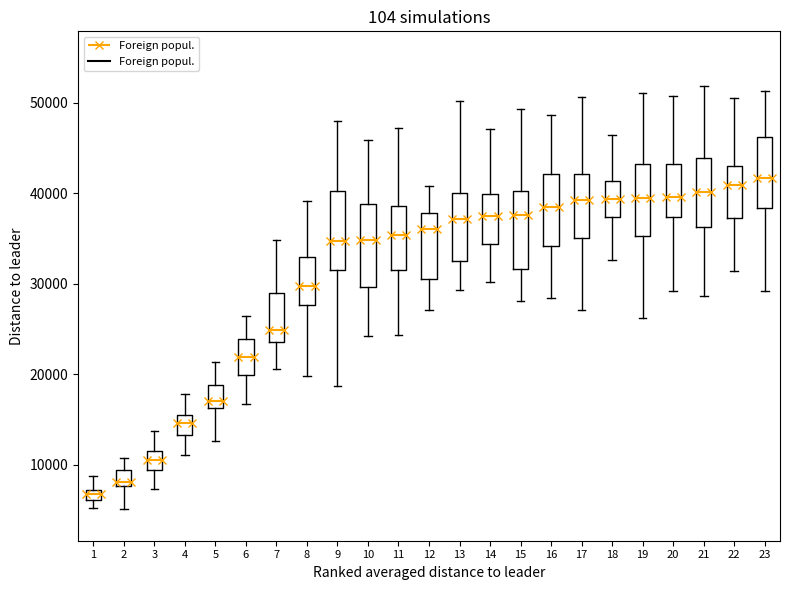

Where is the lower edge of the box at x = 6 on the y-axis? The values are not printed on the chart, so give them approximately, as read against the axis.

20000